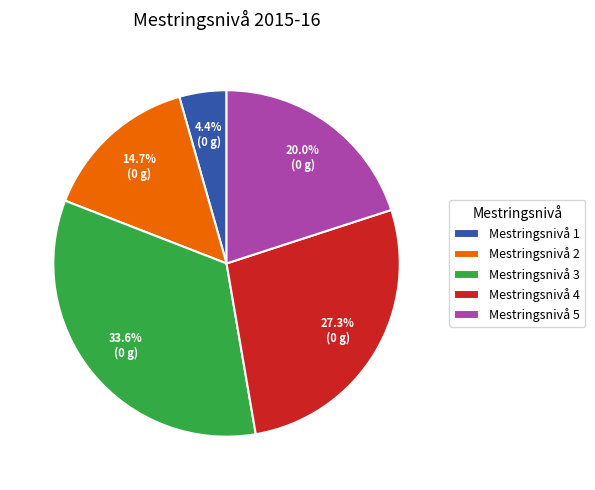

Does Mestringsnivå 2 represent more than half of the total?

No